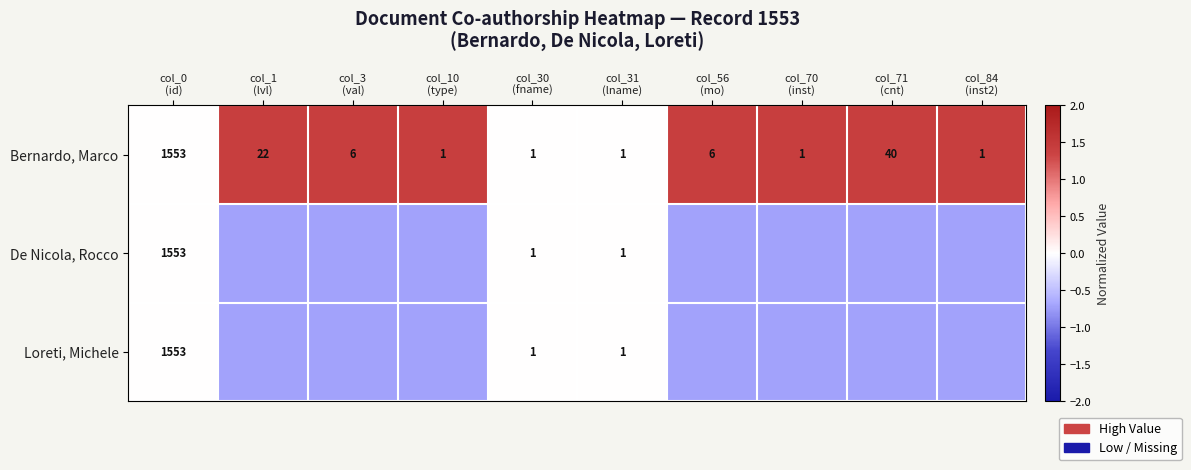

What is the difference between the Loreti, Michele values at col_3 (val) and col_30 (fname)?

0.7